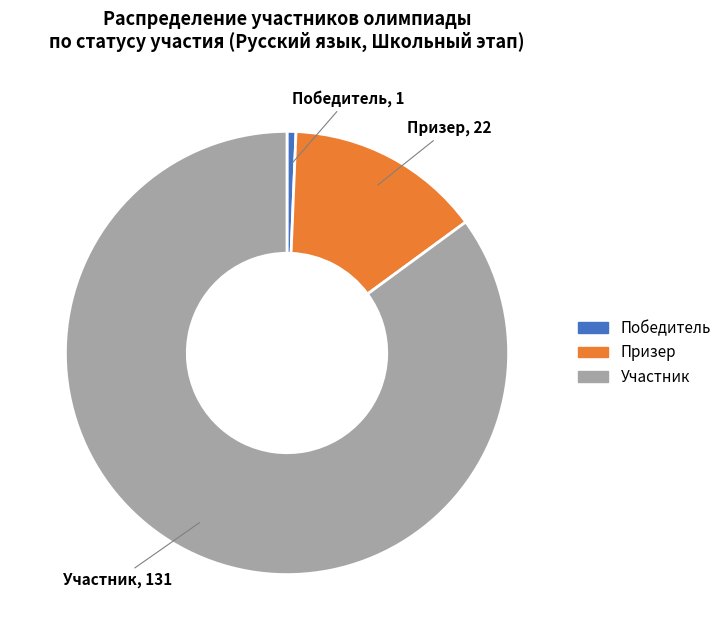

Rank the categories by value from lowest to highest.

Победитель, Призер, Участник